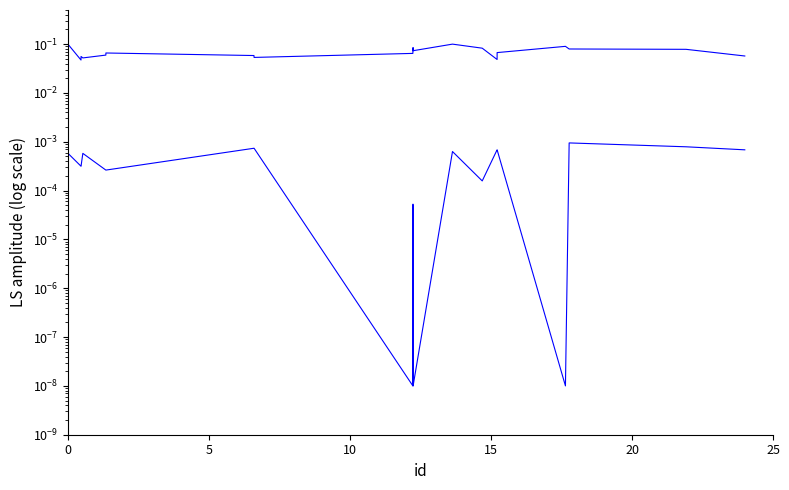

Is it true that publishingYear equals 0.0 at 9?

False